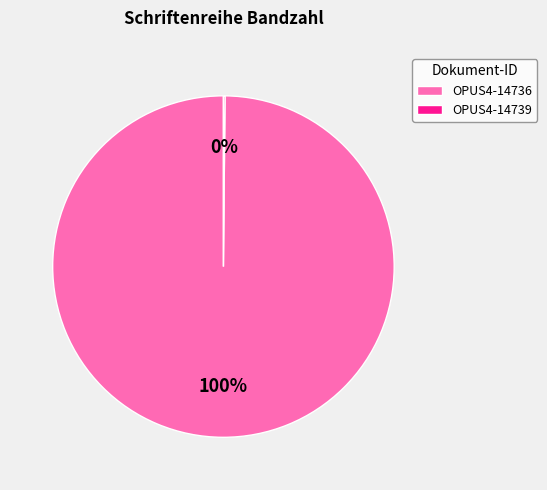

Which slice represents more than half of the pie?

OPUS4-14736